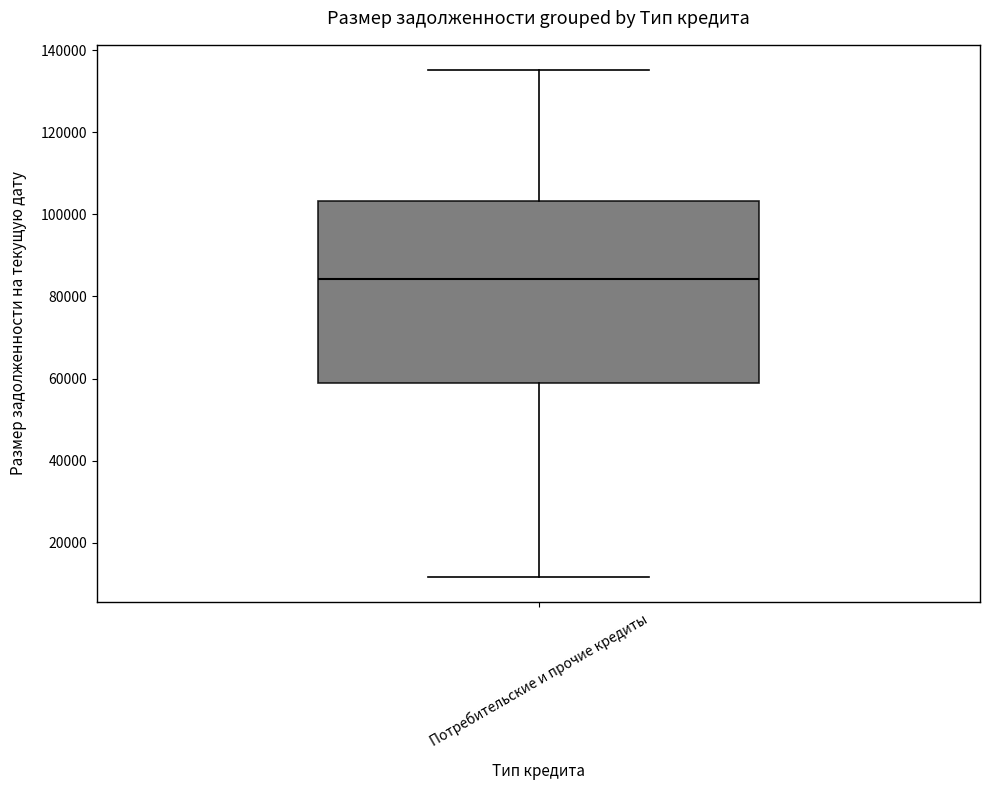

Read this box plot against the y-axis: the position of the median line, the range covered by the box, and the ends of both whiskers. The values are not printed on the chart, so give them approximately, as read against the axis.

median 84000, box 58000 to 104000, whiskers 12000 to 136000